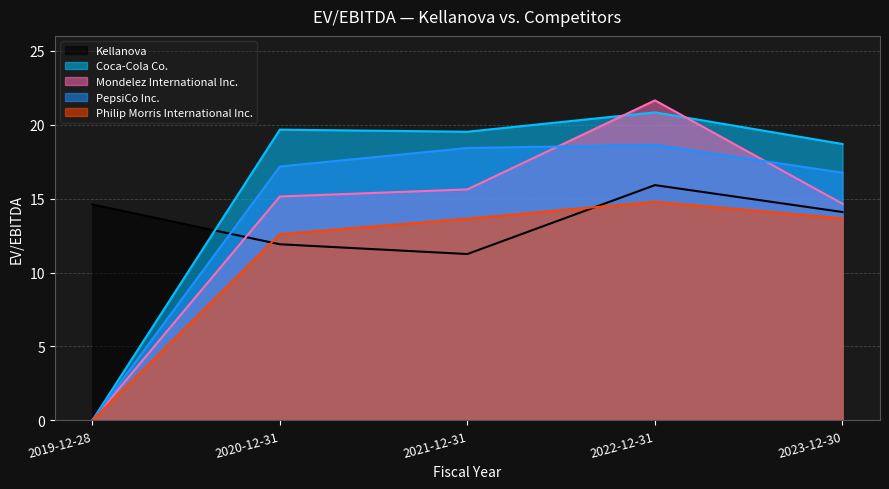

At which category is the sum across all series the highest?

2022-12-31